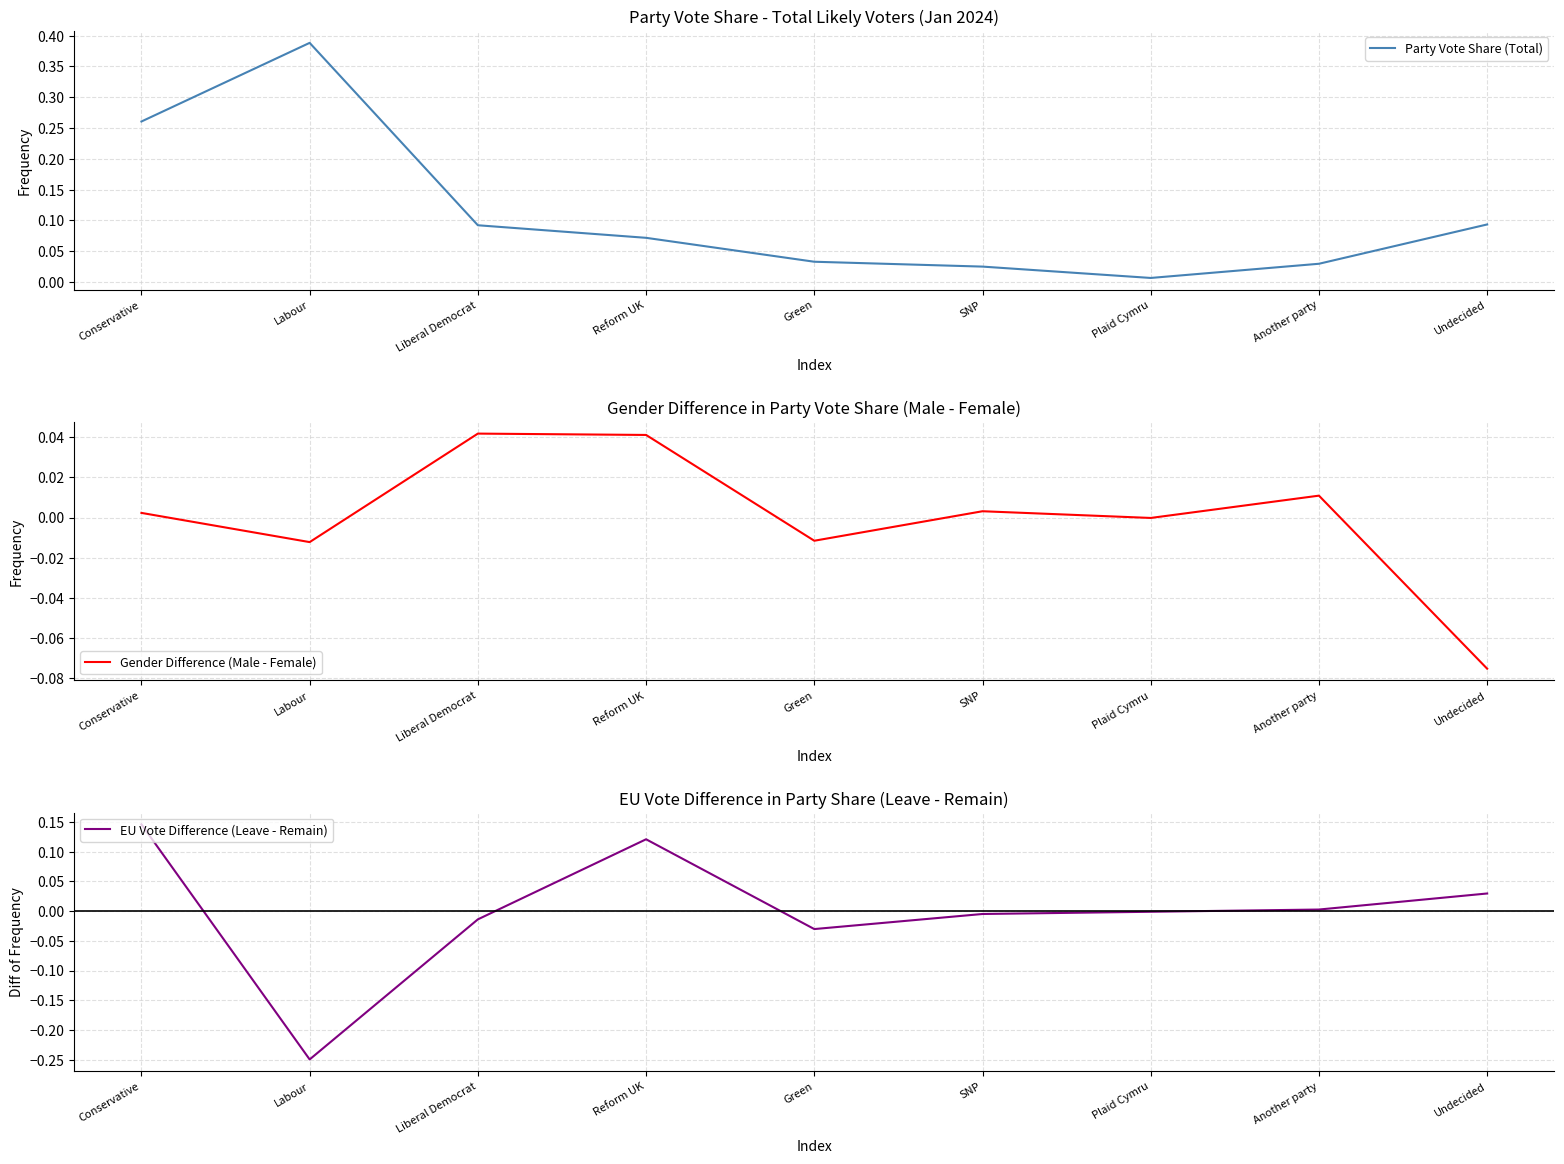

At how many categories does at least one series exceed 0?

9